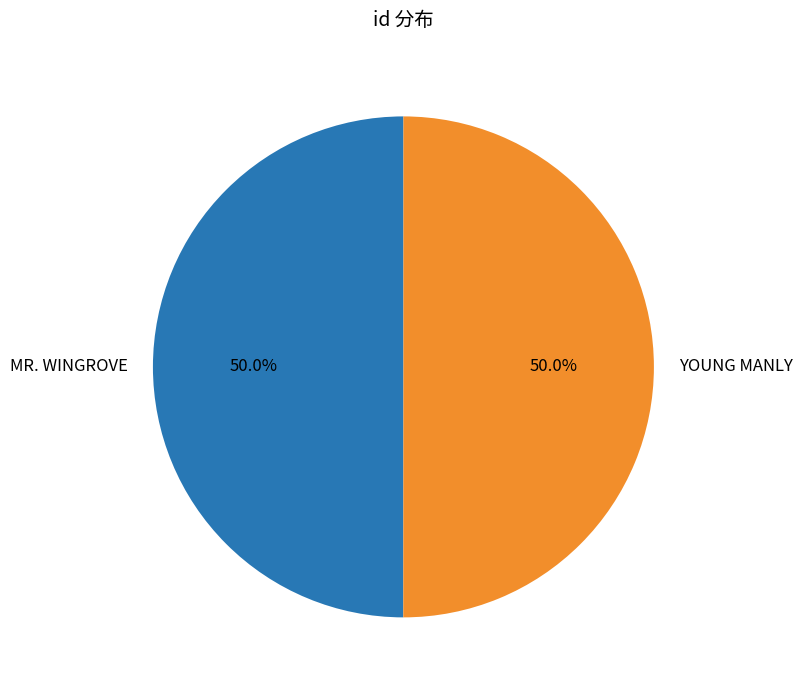

To the nearest percent, what is the combined percentage of YOUNG MANLY and MR. WINGROVE?

100%